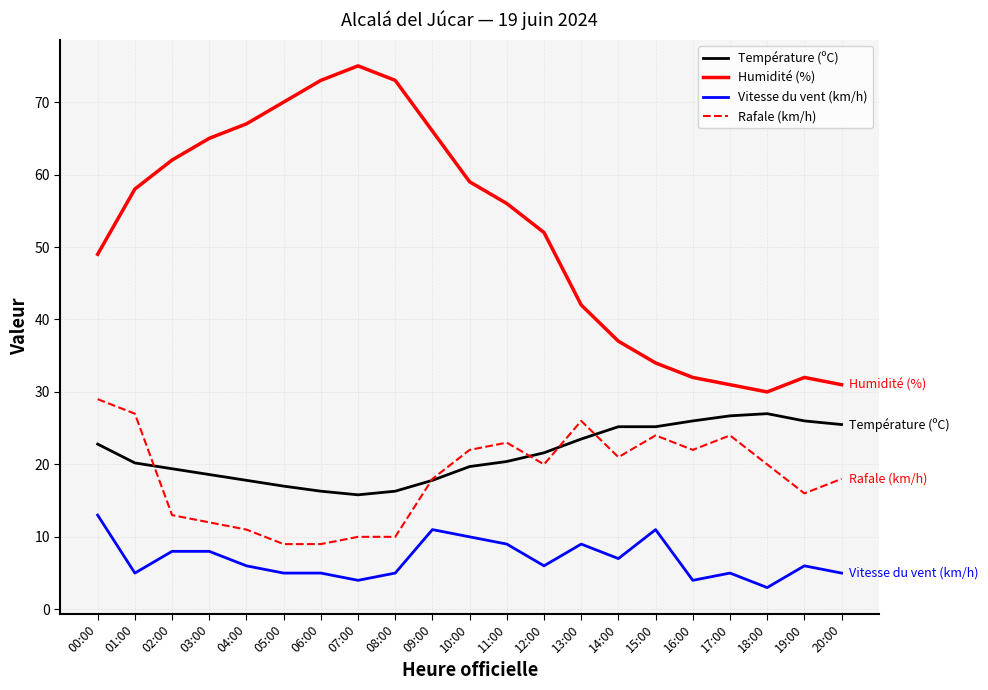

How many lines are shown in the chart?

4